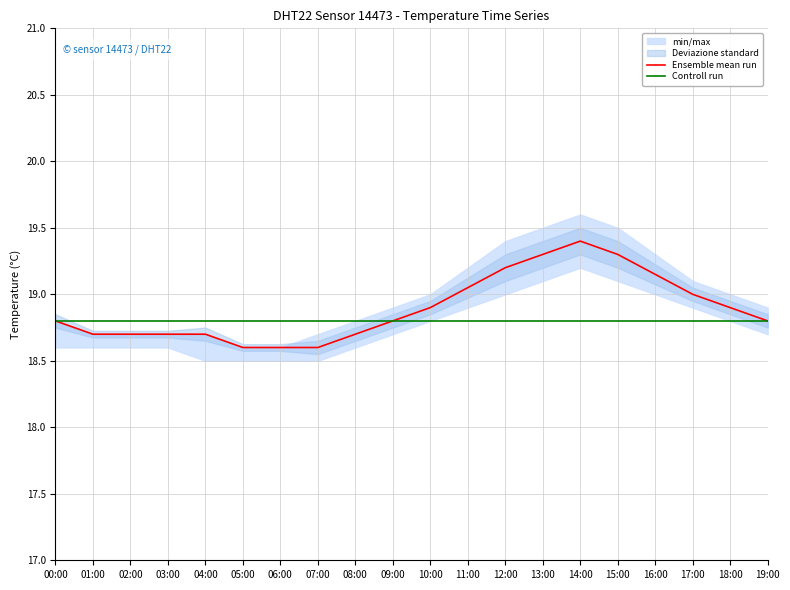

Reading left to right, extract all data points from this chart.

Ensemble mean run: 18.8	18.7	18.7	18.7	18.7	18.6	18.6	18.6	18.7	18.8	18.9	19.1	19.2	19.3	19.4	19.3	19.1	19.0	18.9	18.8
Controll run: 18.8	18.8	18.8	18.8	18.8	18.8	18.8	18.8	18.8	18.8	18.8	18.8	18.8	18.8	18.8	18.8	18.8	18.8	18.8	18.8